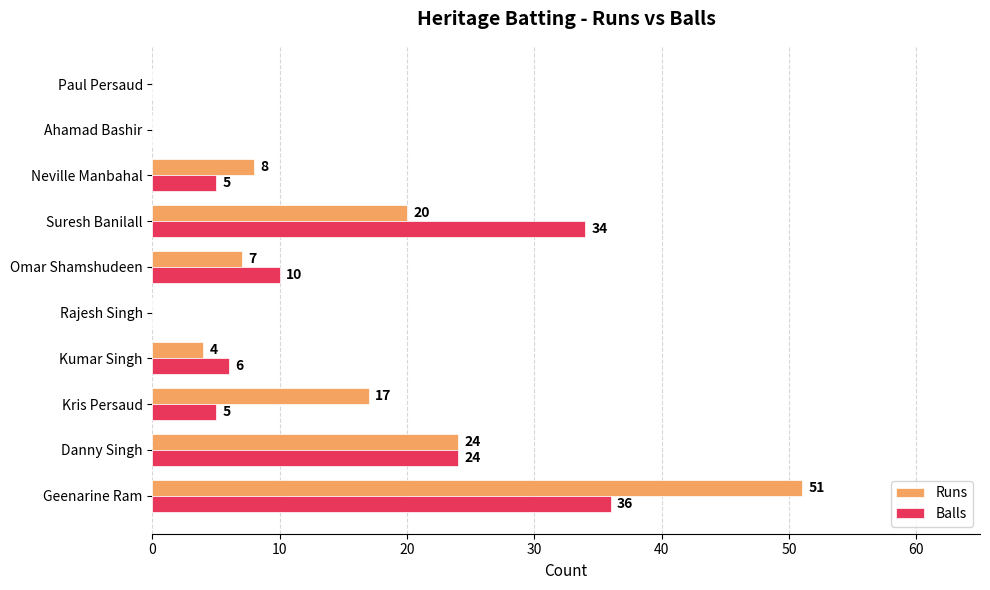

True or false: Runs has a value of 10 at Kris Persaud.

False